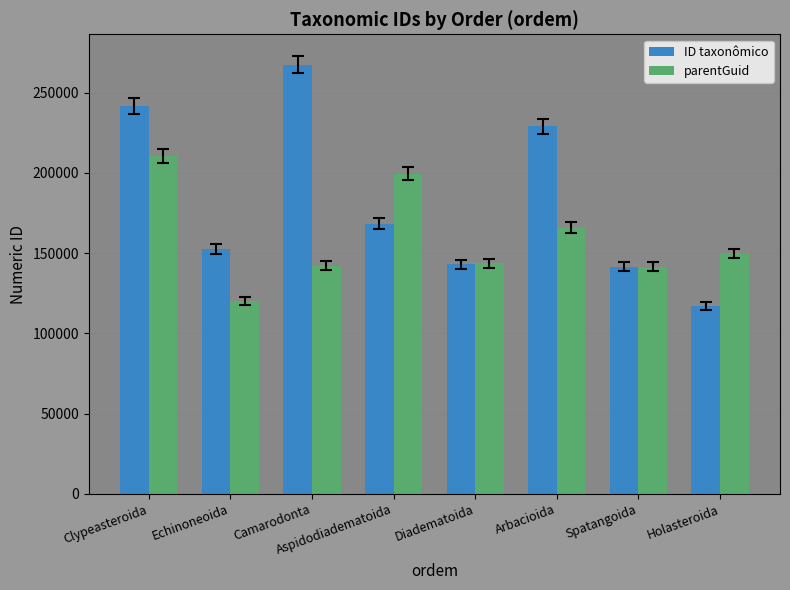

What is the total value across all series at Camarodonta?

409450